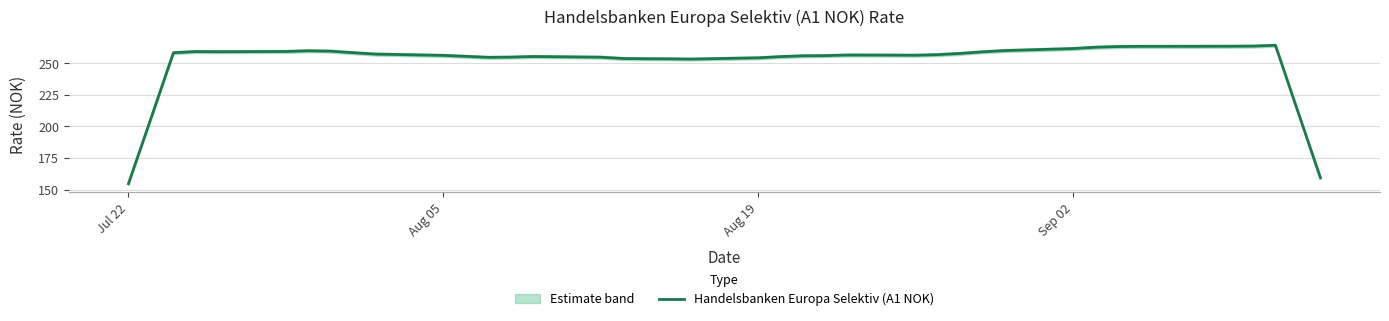

Which category has the lowest value in the Handelsbanken Europa Selektiv (A1 NOK) series?

Jul 22